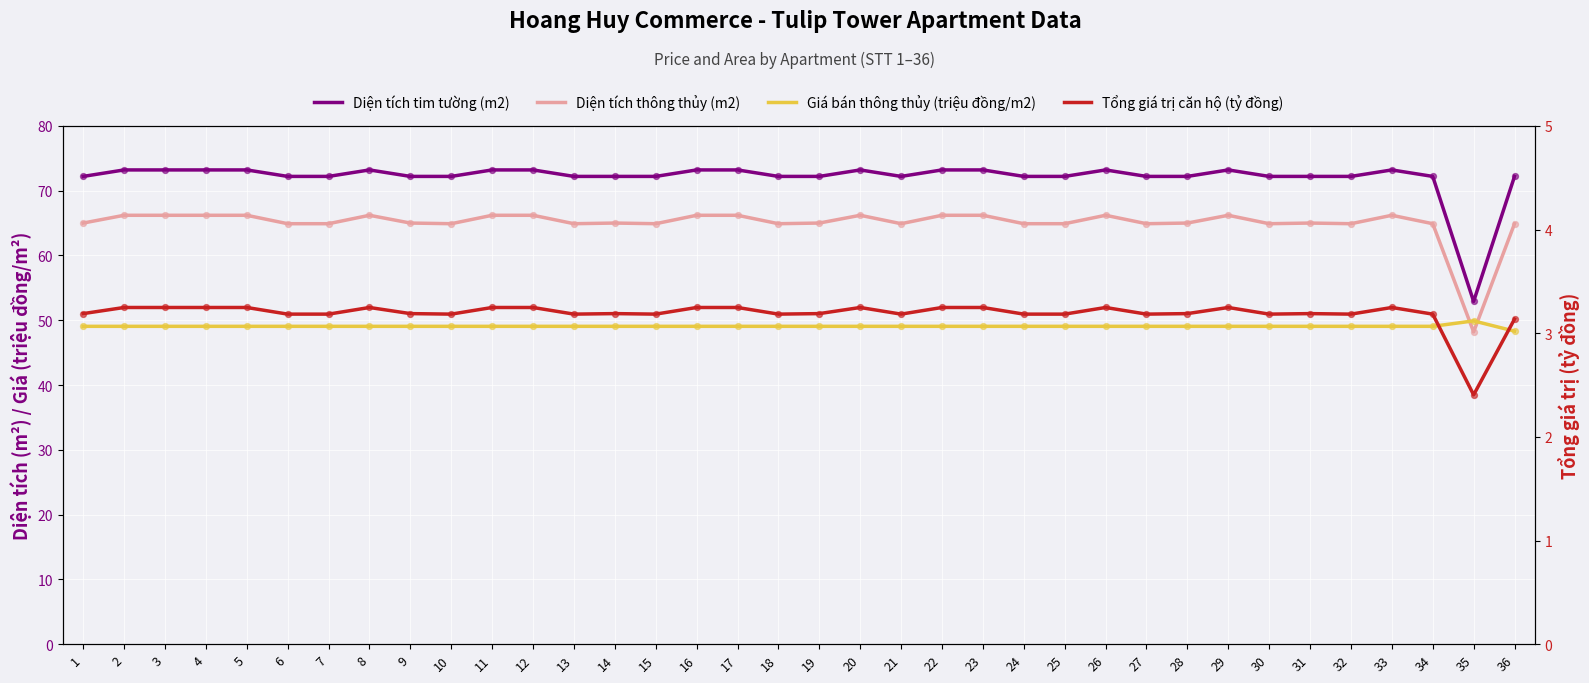

What are all the series names shown in the legend?

Diện tích tim tường (m2), Diện tích thông thủy (m2), Giá bán thông thủy (triệu đồng/m2), Tổng giá trị căn hộ (tỷ đồng)